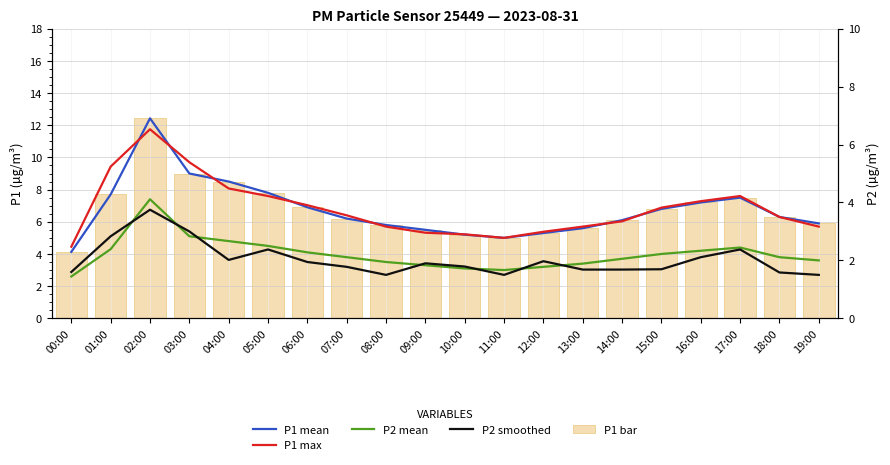

What is the difference between the second highest and second lowest values in the P1 bar series?

4.0